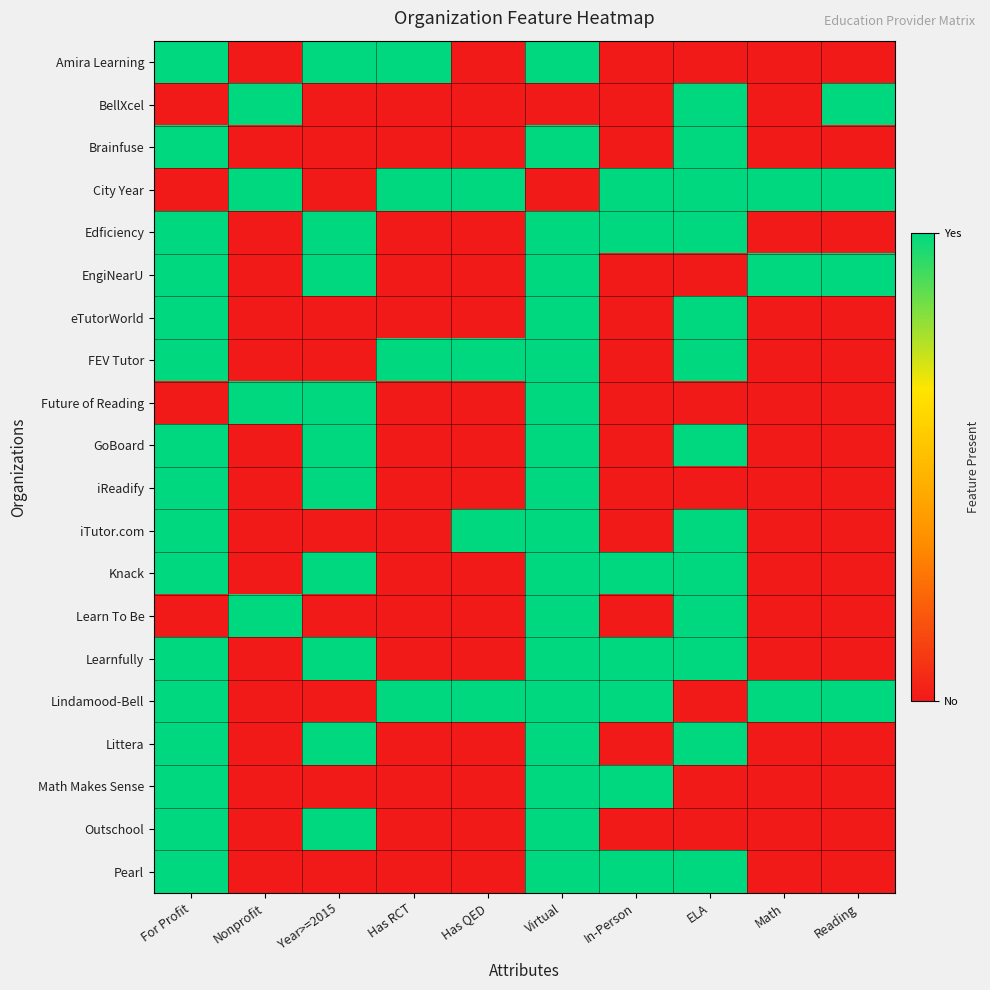

How many series are shown in this chart?

20